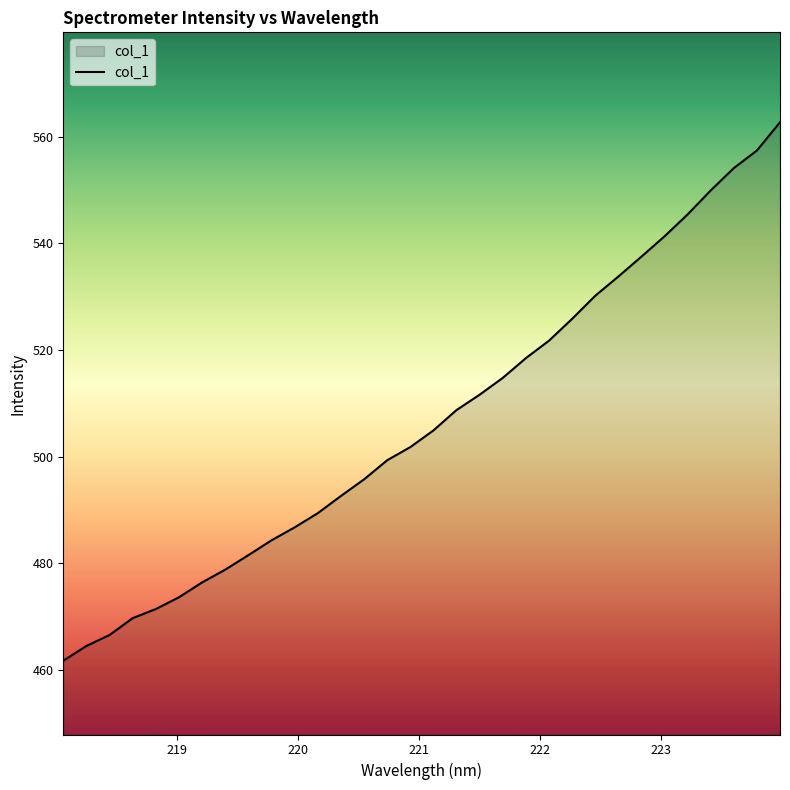

What is the difference between the maximum and minimum values?

101.1